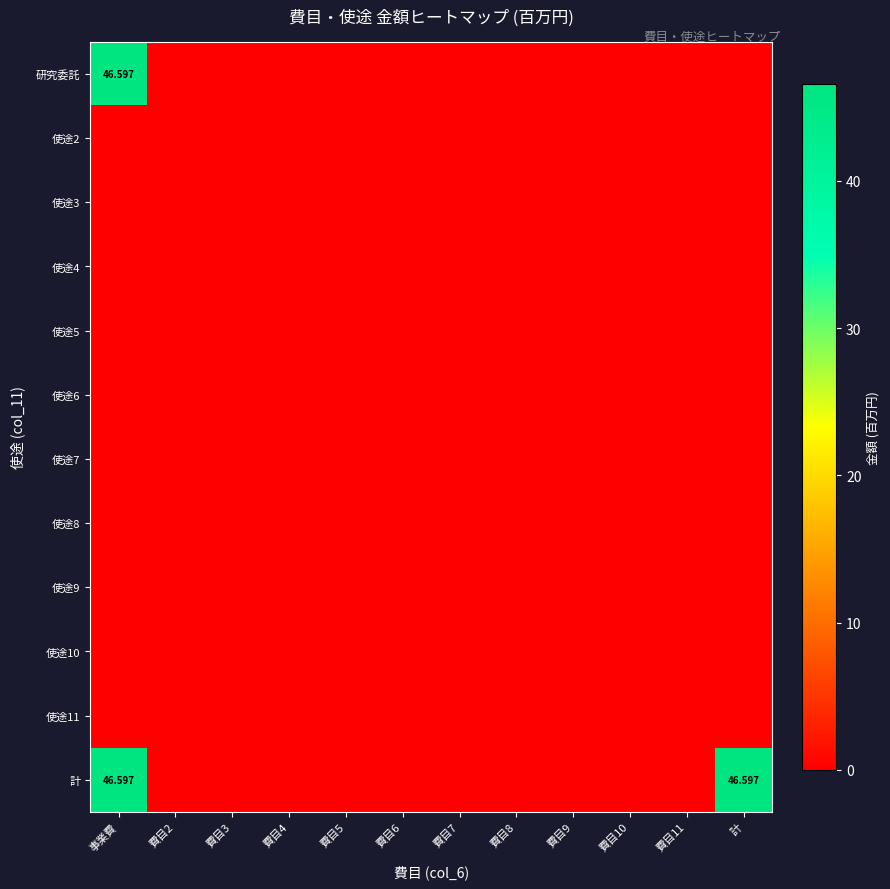

Which category has the highest value across all series?

事業費